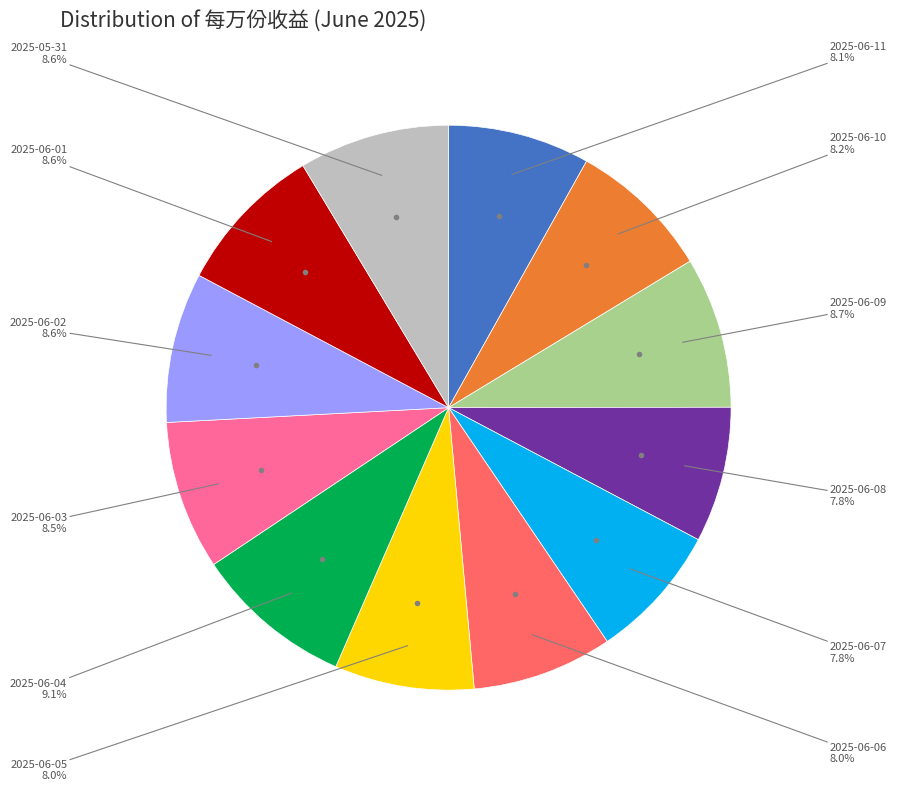

Is there any slice that represents more than half of the pie?

No